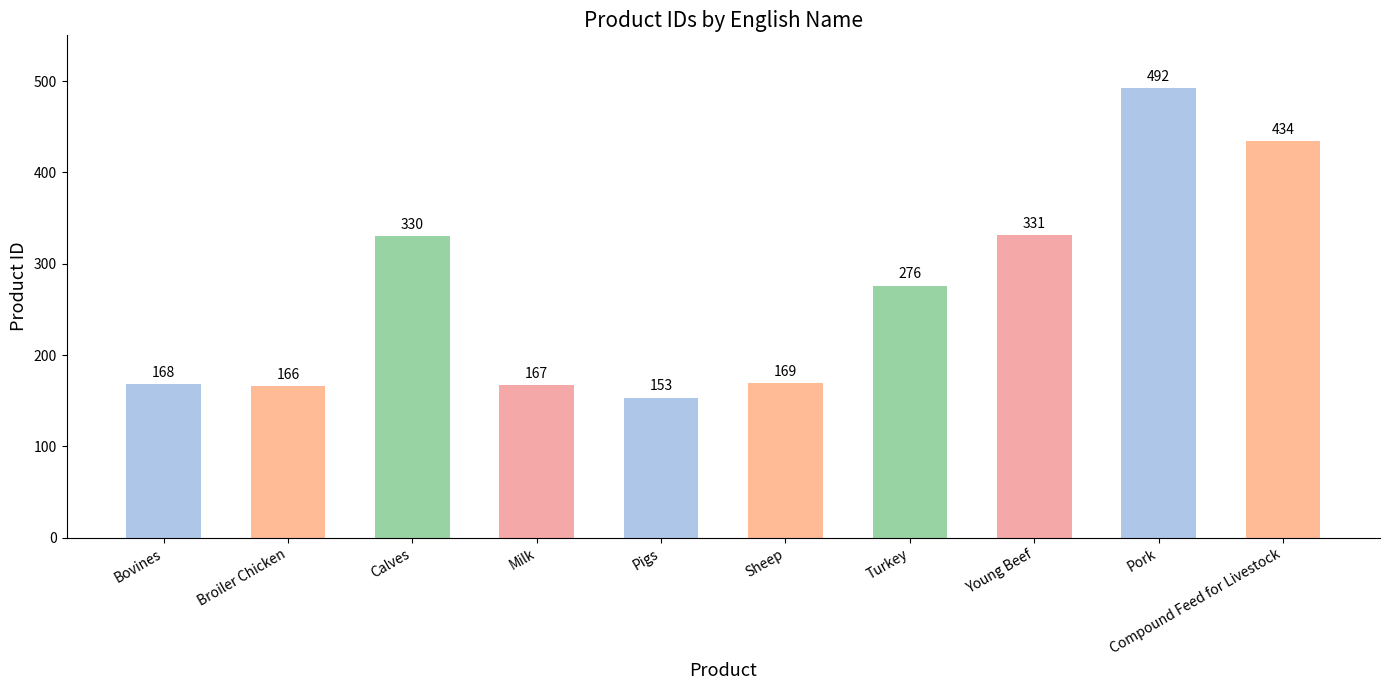

Are the bars grouped side by side (vs. stacked)?

No